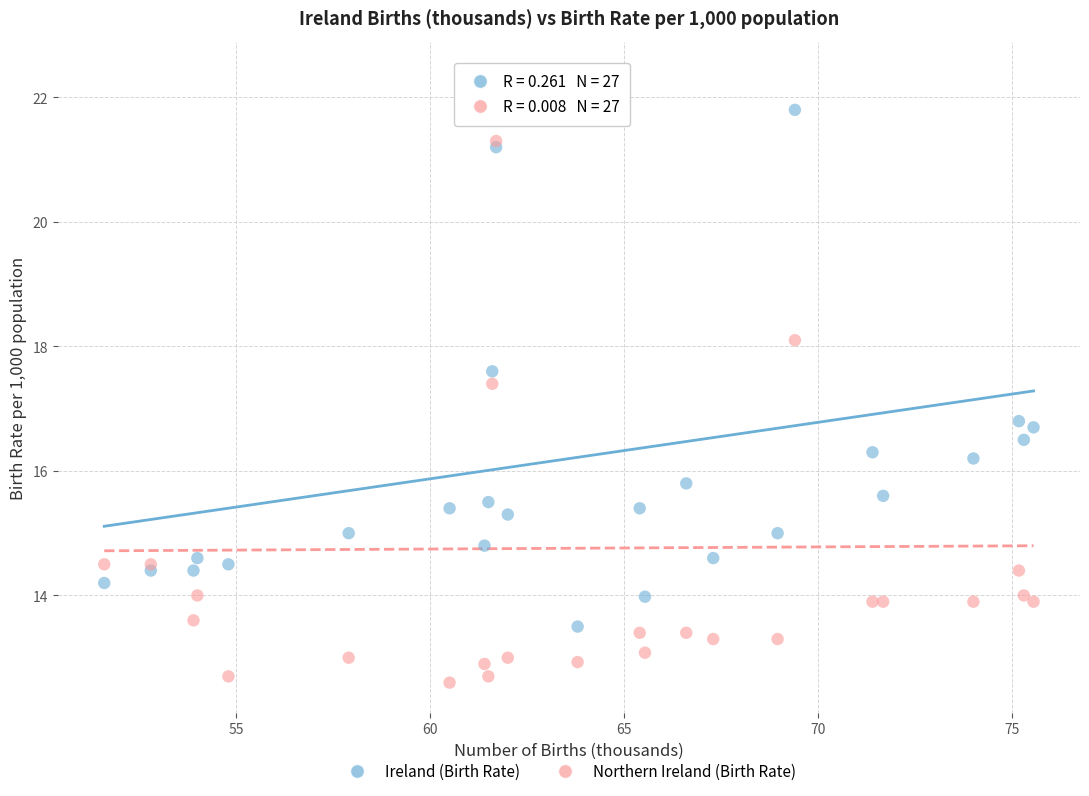

Which series reaches the maximum Y coordinate?

Northern Ireland (Birth Rate)